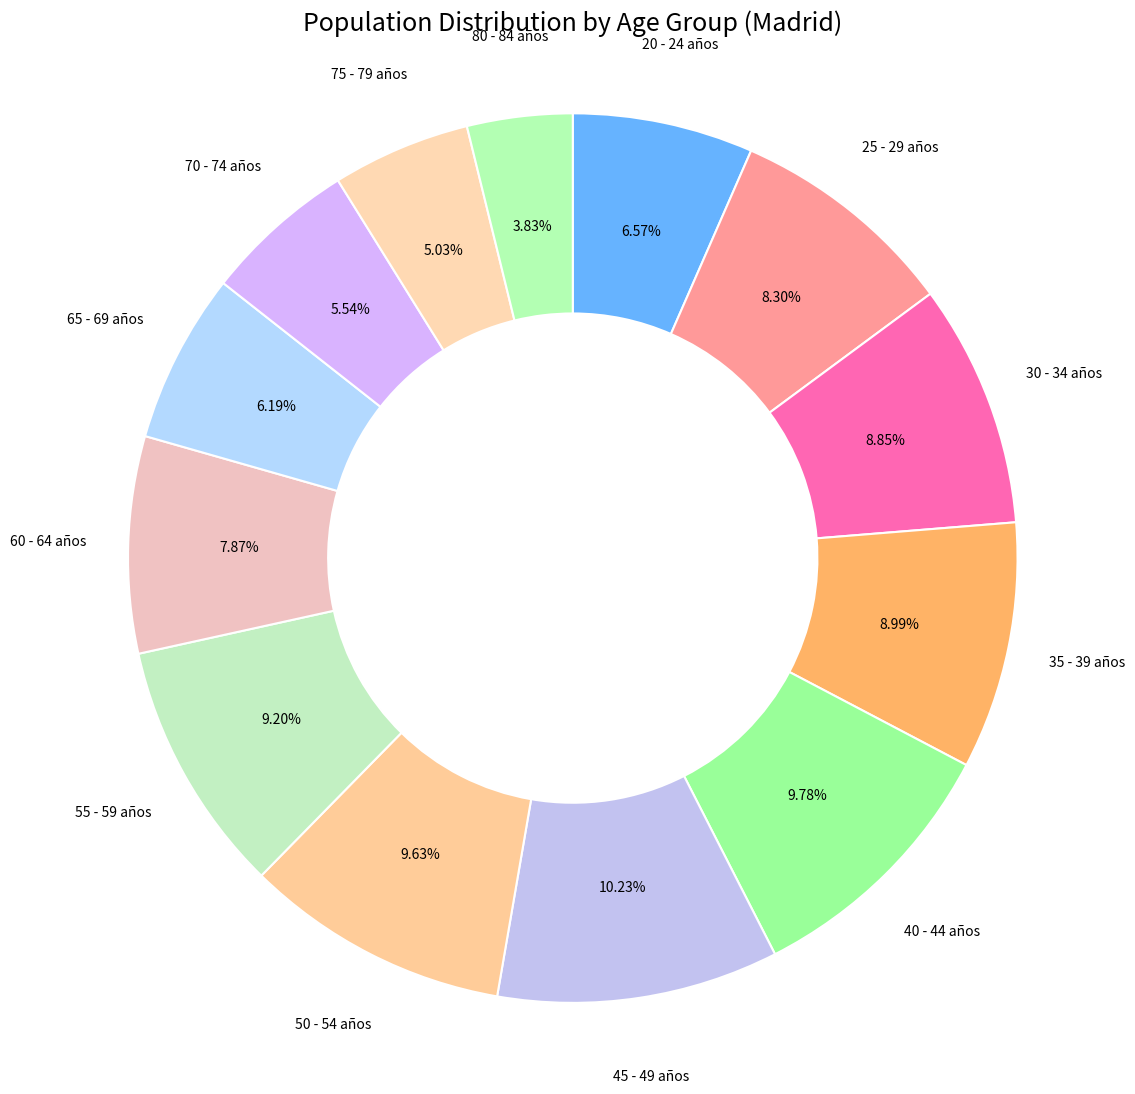

How many segments does this pie chart have?

13